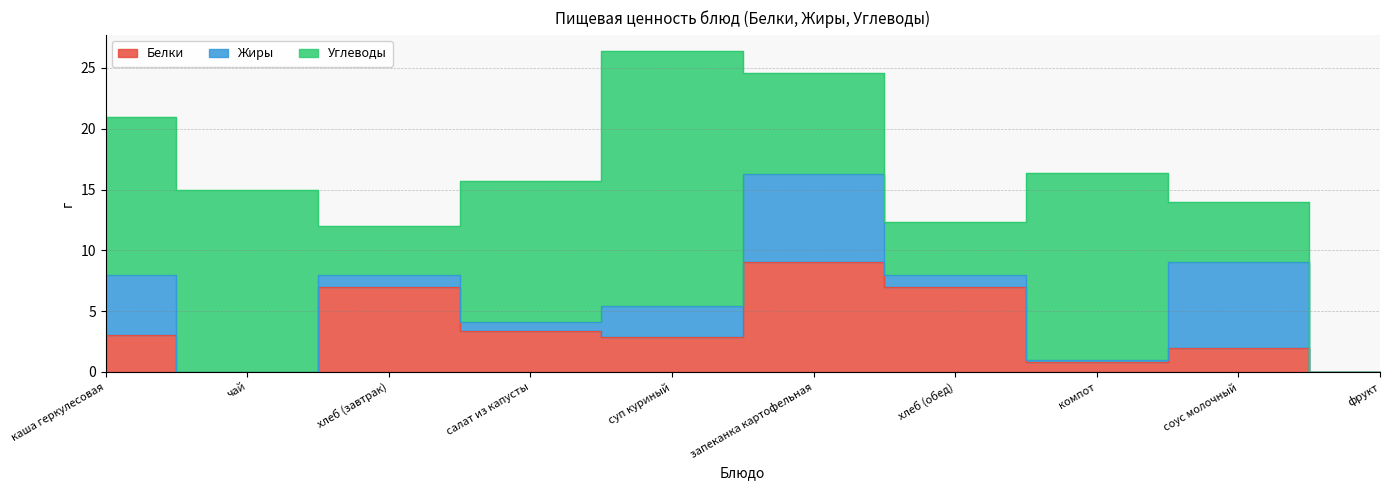

What is the value of the Белки point at the 8th from the left?

0.8